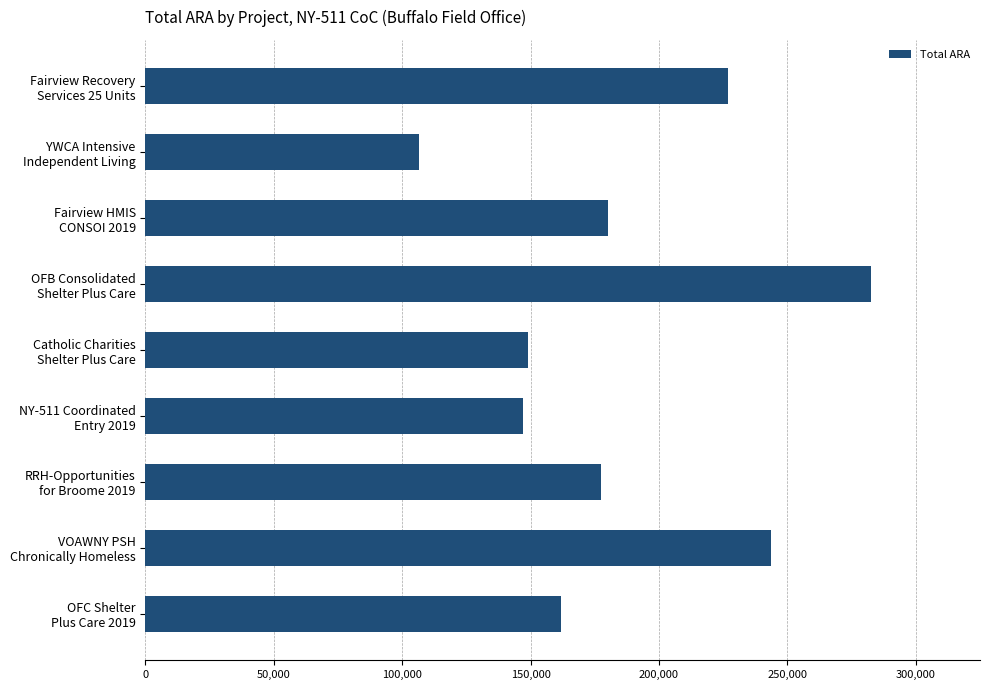

Are the bars horizontal?

Yes